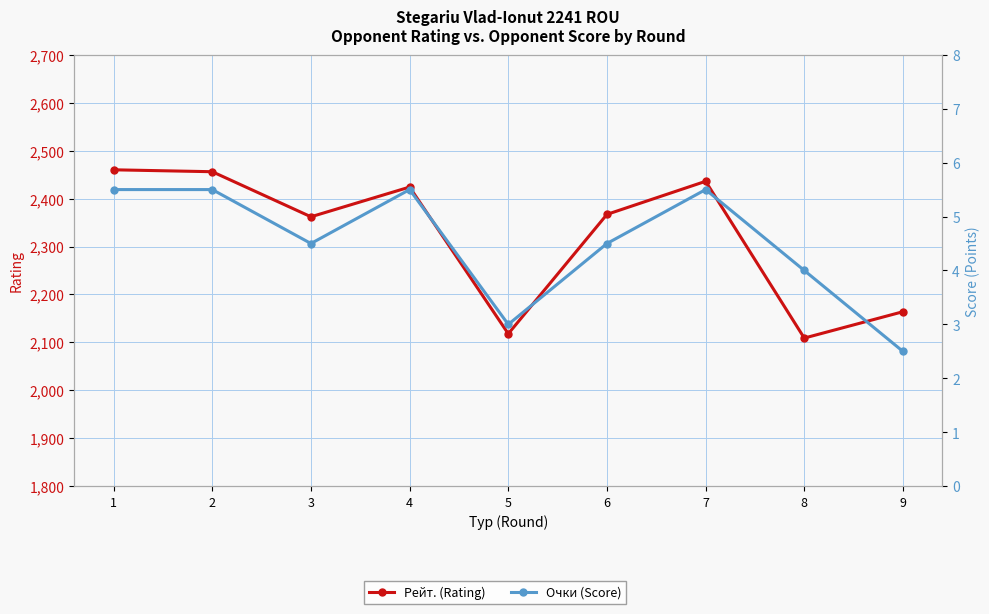

True or false: Рейт. (Rating) and Очки (Score) cross at least once.

False